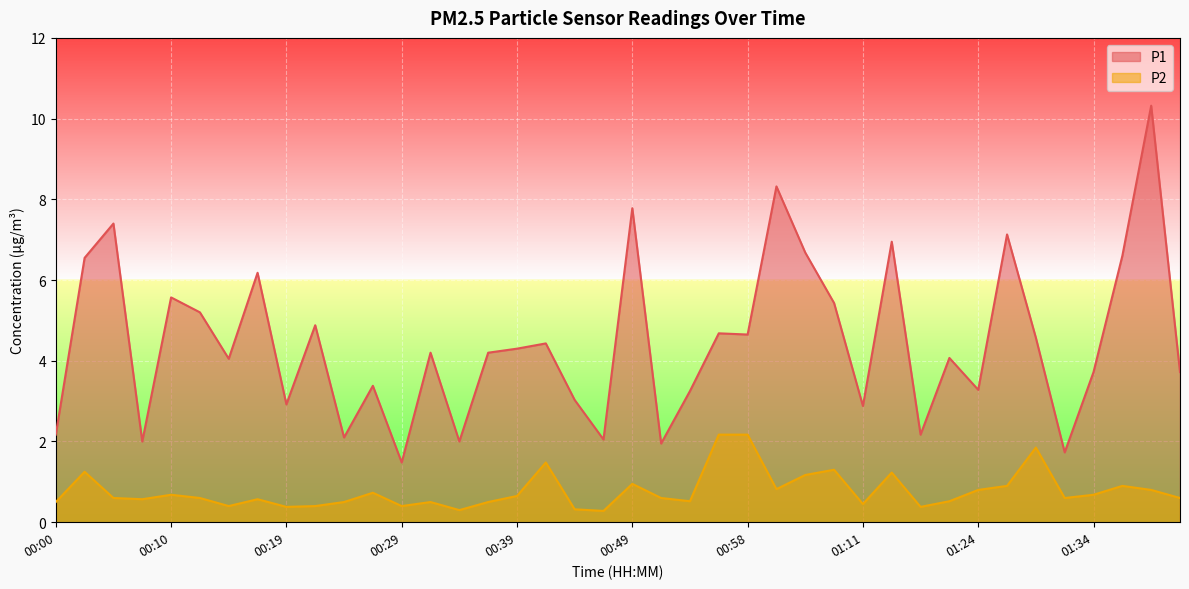

Reading right to left, extract all data points from this chart.

P1: 3.7	10.3	6.6	3.7	1.7	4.6	7.1	3.3	4.1	2.2	7.0	2.9	5.4	6.7	8.3	4.7	4.7	3.2	1.9	7.8	2.0	3.0	4.4	4.3	4.2	2.0	4.2	1.5	3.4	2.1	4.9	2.9	6.2	4.0	5.2	5.6	2.0	7.4	6.5	2.2
P2: 0.6	0.8	0.9	0.7	0.6	1.9	0.9	0.8	0.5	0.4	1.2	0.5	1.3	1.2	0.8	2.2	2.2	0.5	0.6	0.9	0.3	0.3	1.5	0.7	0.5	0.3	0.5	0.4	0.7	0.5	0.4	0.4	0.6	0.4	0.6	0.7	0.6	0.6	1.2	0.5